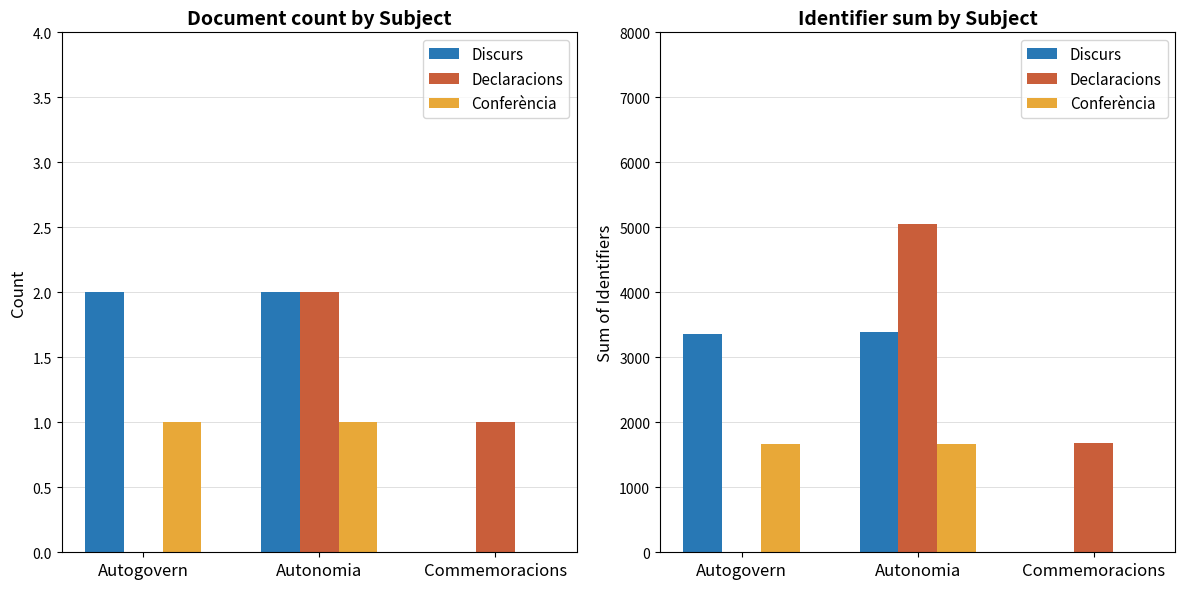

How many values in the Declaracions series are below 1681?

1